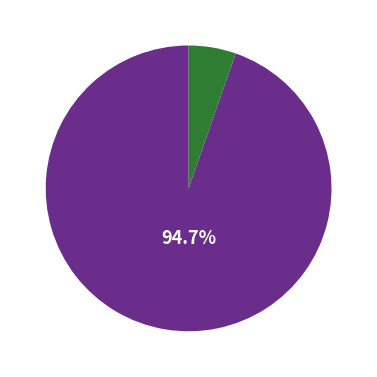

To the nearest percent, what is the average slice percentage?

50%